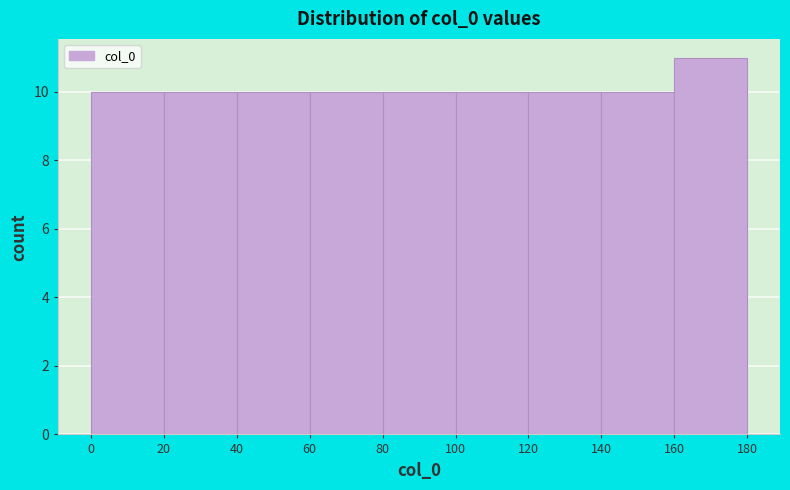

What is the height of the bar covering 40 to 60 on the x-axis? The values are not printed on the chart, so give them approximately, as read against the axis.

10